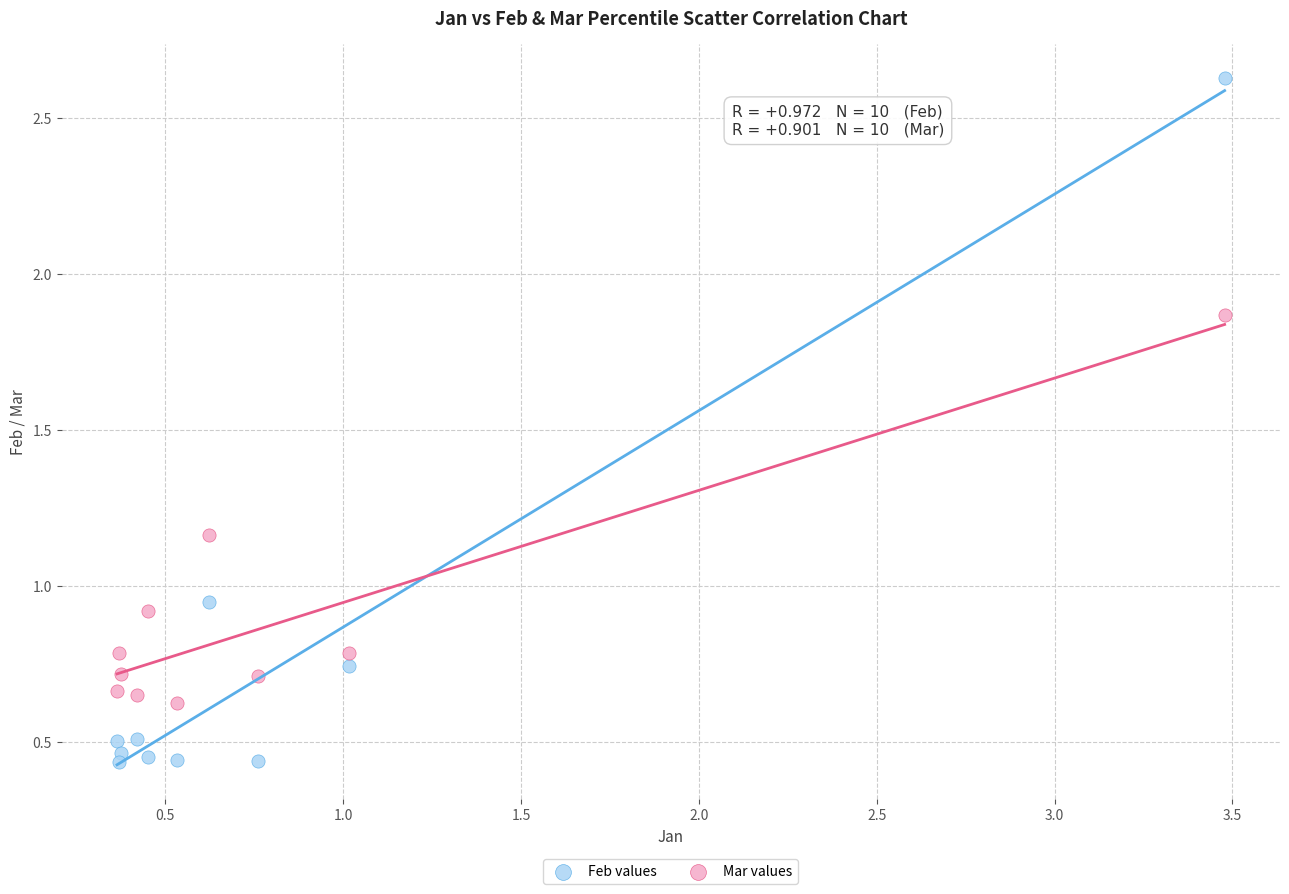

Across all data points, what is the range of X values (max minus min)?

3.1